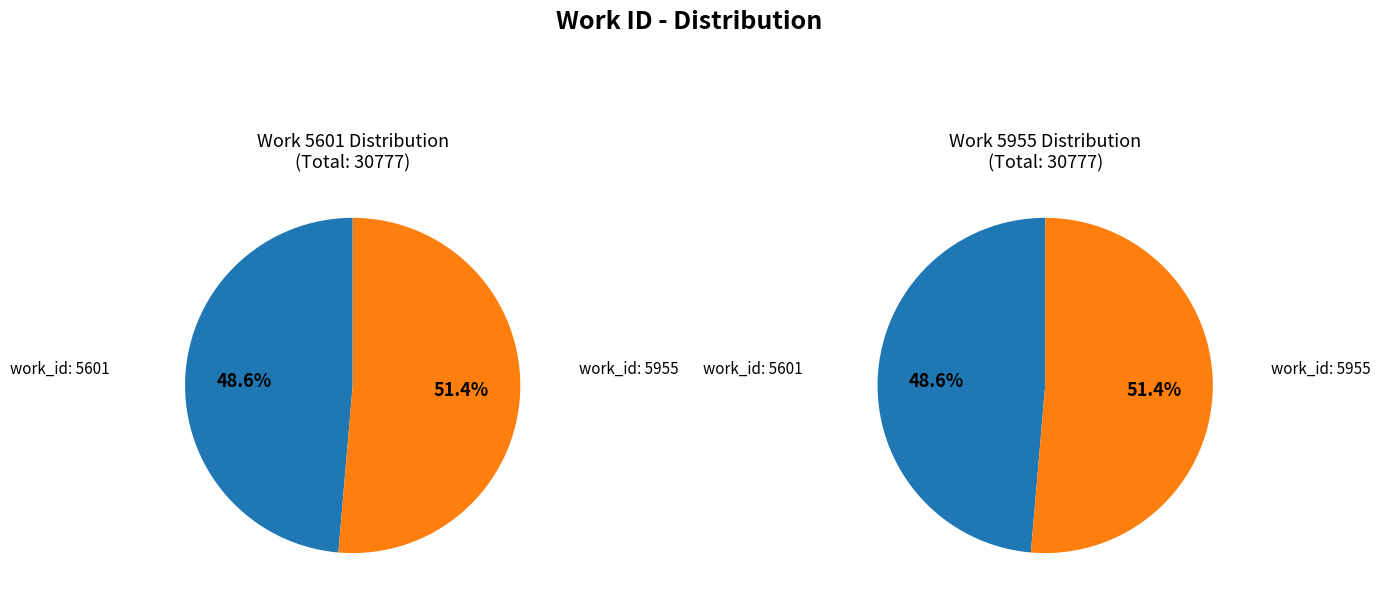

Which slice represents more than half of the pie?

5955